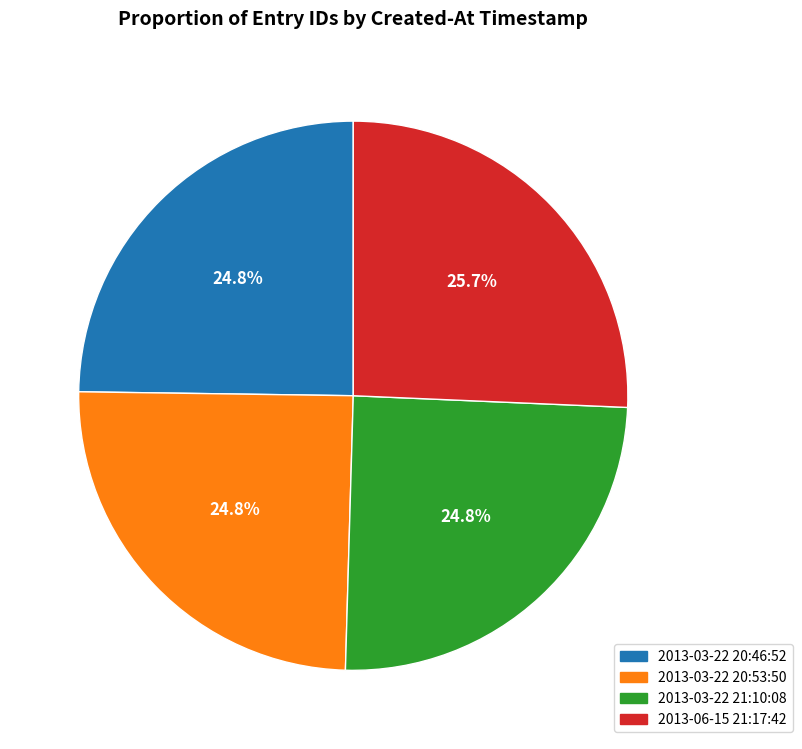

Is it true that 2013-03-22 20:53:50 is 10% of the pie?

False